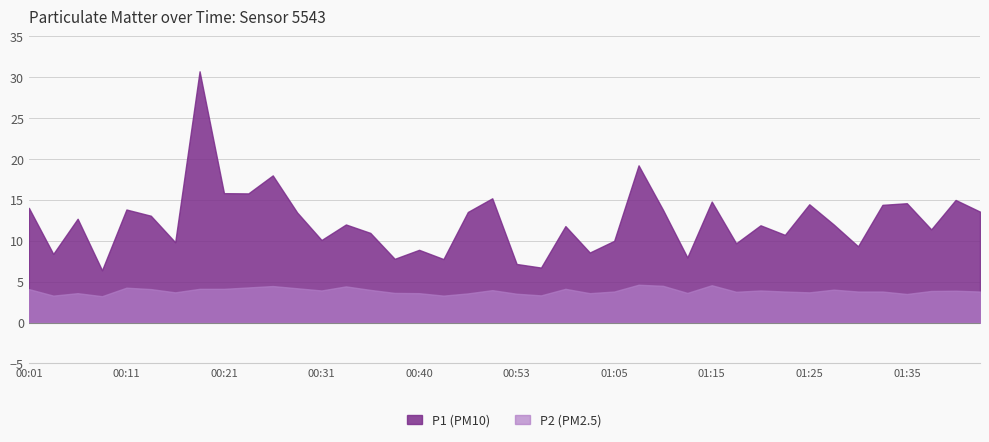

In P1, how many points are higher than both neighbors (excluding endpoints)?

14